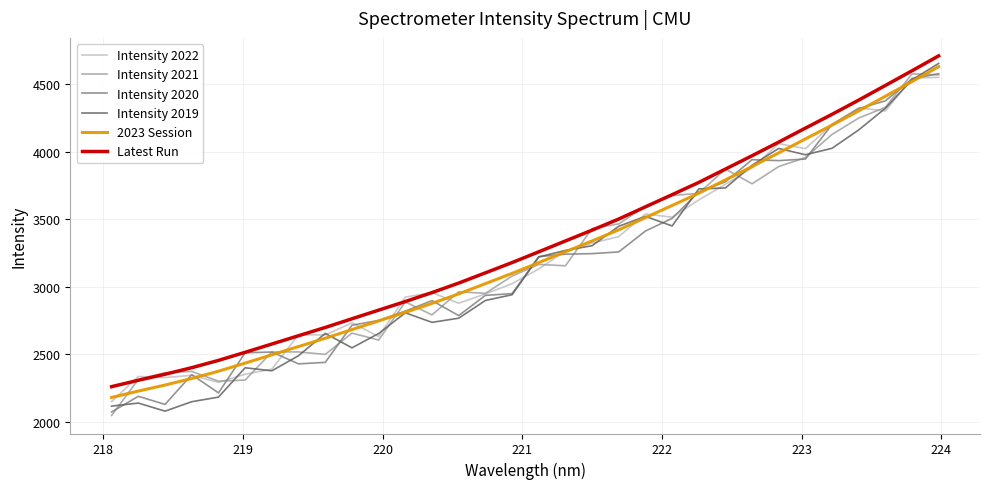

What is the maximum value shown in the chart?

4709.2